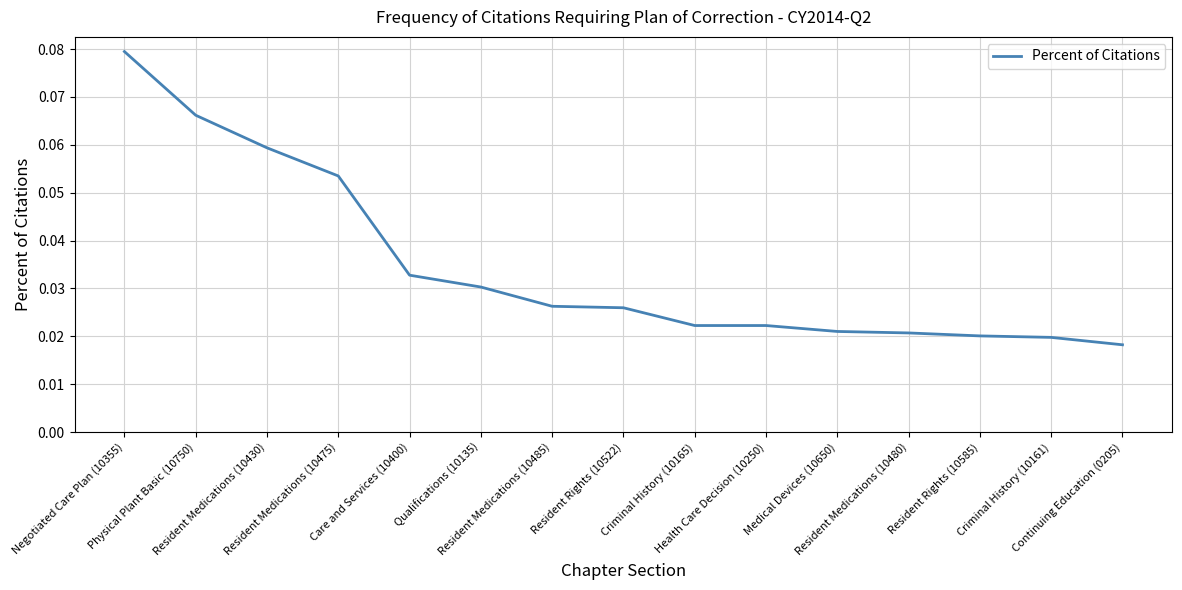

What position from the left is Qualifications (10135)?

6